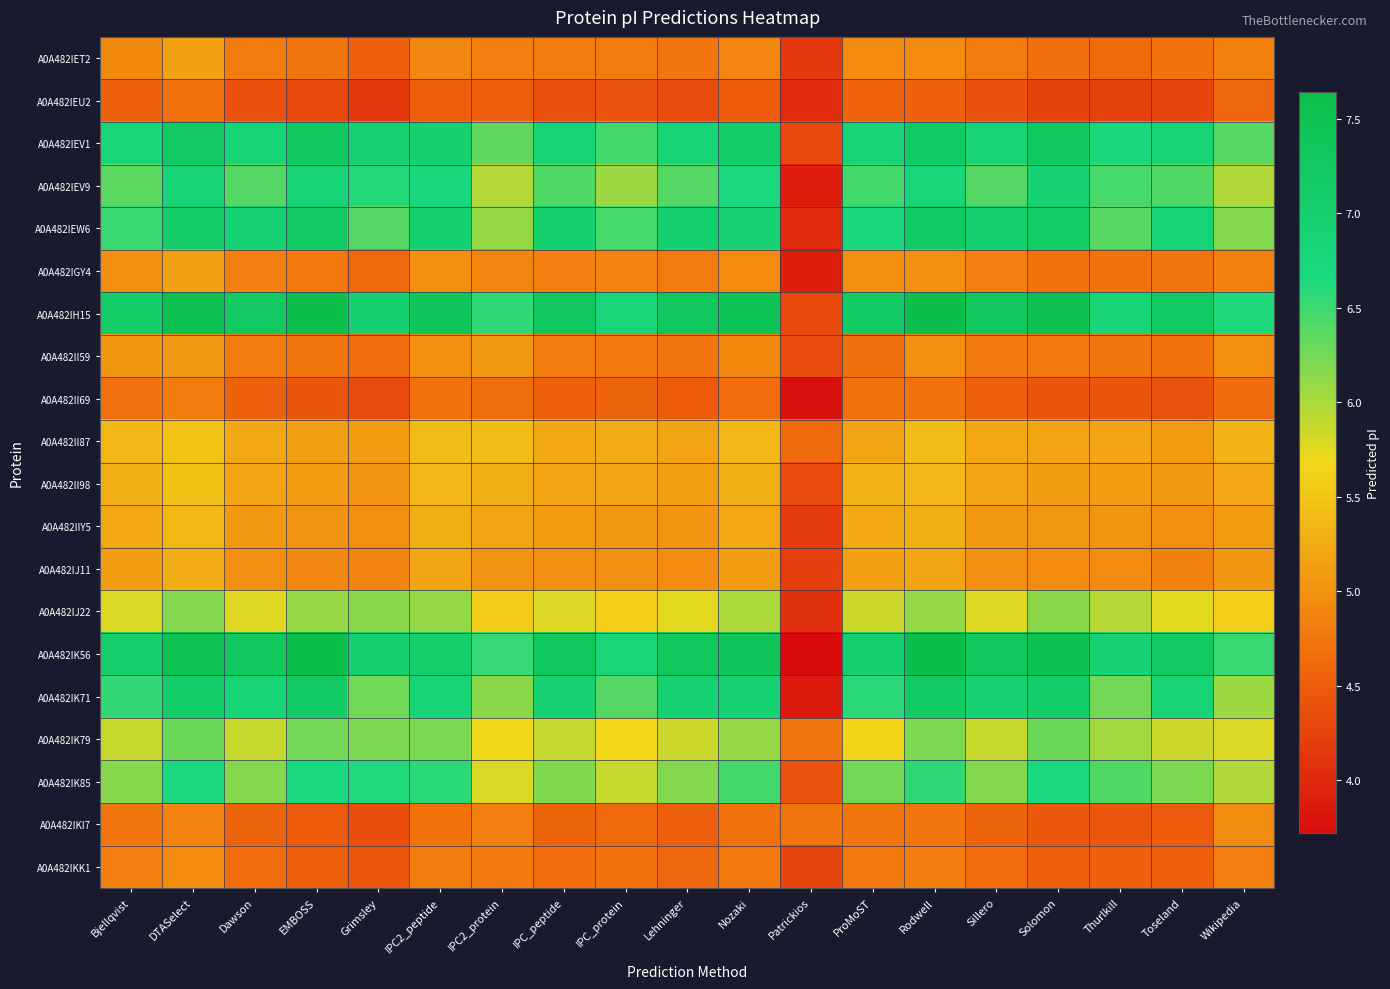

Reading left to right, list all the values displayed in this chart.

A0A482IET2: Bjellqvist=4.9	DTASelect=5.2	Dawson=4.8	EMBOSS=4.7	Grimsley=4.5	IPC2_peptide=4.9	IPC2_protein=4.8	IPC_peptide=4.8	IPC_protein=4.8	Lehninger=4.7	Nozaki=4.9	Patrickios=4.2	ProMoST=4.9	Rodwell=4.9	Sillero=4.8	Solomon=4.7	Thurlkill=4.6	Toseland=4.7	Wikipedia=4.8
A0A482IEU2: Bjellqvist=4.5	DTASelect=4.7	Dawson=4.4	EMBOSS=4.3	Grimsley=4.2	IPC2_peptide=4.5	IPC2_protein=4.5	IPC_peptide=4.4	IPC_protein=4.4	Lehninger=4.3	Nozaki=4.5	Patrickios=4.0	ProMoST=4.6	Rodwell=4.5	Sillero=4.4	Solomon=4.3	Thurlkill=4.2	Toseland=4.3	Wikipedia=4.6
A0A482IEV1: Bjellqvist=6.8	DTASelect=7.2	Dawson=6.8	EMBOSS=7.3	Grimsley=6.9	IPC2_peptide=7.0	IPC2_protein=6.3	IPC_peptide=6.8	IPC_protein=6.5	Lehninger=6.8	Nozaki=7.1	Patrickios=4.3	ProMoST=6.8	Rodwell=7.2	Sillero=6.8	Solomon=7.3	Thurlkill=6.7	Toseland=6.8	Wikipedia=6.4
A0A482IEV9: Bjellqvist=6.4	DTASelect=6.9	Dawson=6.4	EMBOSS=6.9	Grimsley=6.6	IPC2_peptide=6.7	IPC2_protein=6.0	IPC_peptide=6.4	IPC_protein=6.1	Lehninger=6.4	Nozaki=6.7	Patrickios=3.9	ProMoST=6.5	Rodwell=6.8	Sillero=6.4	Solomon=6.9	Thurlkill=6.5	Toseland=6.4	Wikipedia=6.0
A0A482IEW6: Bjellqvist=6.5	DTASelect=7.1	Dawson=6.9	EMBOSS=7.2	Grimsley=6.4	IPC2_peptide=7.0	IPC2_protein=6.1	IPC_peptide=7.0	IPC_protein=6.5	Lehninger=7.0	Nozaki=6.9	Patrickios=4.0	ProMoST=6.7	Rodwell=7.2	Sillero=7.0	Solomon=7.1	Thurlkill=6.4	Toseland=6.9	Wikipedia=6.2
A0A482IGY4: Bjellqvist=5.0	DTASelect=5.2	Dawson=4.8	EMBOSS=4.7	Grimsley=4.6	IPC2_peptide=5.0	IPC2_protein=4.9	IPC_peptide=4.8	IPC_protein=4.9	Lehninger=4.8	Nozaki=4.9	Patrickios=3.9	ProMoST=5.0	Rodwell=5.0	Sillero=4.8	Solomon=4.7	Thurlkill=4.7	Toseland=4.7	Wikipedia=4.8
A0A482IH15: Bjellqvist=7.1	DTASelect=7.5	Dawson=7.2	EMBOSS=7.6	Grimsley=7.0	IPC2_peptide=7.4	IPC2_protein=6.6	IPC_peptide=7.3	IPC_protein=6.8	Lehninger=7.3	Nozaki=7.4	Patrickios=4.3	ProMoST=7.2	Rodwell=7.6	Sillero=7.3	Solomon=7.6	Thurlkill=6.8	Toseland=7.2	Wikipedia=6.6
A0A482II59: Bjellqvist=5.0	DTASelect=5.1	Dawson=4.8	EMBOSS=4.7	Grimsley=4.6	IPC2_peptide=5.0	IPC2_protein=5.1	IPC_peptide=4.8	IPC_protein=4.8	Lehninger=4.7	Nozaki=4.9	Patrickios=4.3	ProMoST=4.7	Rodwell=5.0	Sillero=4.8	Solomon=4.7	Thurlkill=4.7	Toseland=4.7	Wikipedia=5.0
A0A482II69: Bjellqvist=4.7	DTASelect=4.8	Dawson=4.5	EMBOSS=4.4	Grimsley=4.3	IPC2_peptide=4.7	IPC2_protein=4.7	IPC_peptide=4.5	IPC_protein=4.6	Lehninger=4.5	Nozaki=4.6	Patrickios=3.8	ProMoST=4.7	Rodwell=4.7	Sillero=4.5	Solomon=4.4	Thurlkill=4.4	Toseland=4.4	Wikipedia=4.6
A0A482II87: Bjellqvist=5.3	DTASelect=5.5	Dawson=5.2	EMBOSS=5.1	Grimsley=5.1	IPC2_peptide=5.4	IPC2_protein=5.4	IPC_peptide=5.2	IPC_protein=5.2	Lehninger=5.2	Nozaki=5.3	Patrickios=4.6	ProMoST=5.2	Rodwell=5.4	Sillero=5.2	Solomon=5.2	Thurlkill=5.2	Toseland=5.1	Wikipedia=5.3
A0A482II98: Bjellqvist=5.3	DTASelect=5.5	Dawson=5.2	EMBOSS=5.1	Grimsley=5.0	IPC2_peptide=5.3	IPC2_protein=5.3	IPC_peptide=5.2	IPC_protein=5.2	Lehninger=5.1	Nozaki=5.3	Patrickios=4.3	ProMoST=5.3	Rodwell=5.4	Sillero=5.2	Solomon=5.1	Thurlkill=5.1	Toseland=5.1	Wikipedia=5.2
A0A482IIY5: Bjellqvist=5.2	DTASelect=5.4	Dawson=5.1	EMBOSS=5.0	Grimsley=5.0	IPC2_peptide=5.3	IPC2_protein=5.2	IPC_peptide=5.1	IPC_protein=5.1	Lehninger=5.0	Nozaki=5.2	Patrickios=4.2	ProMoST=5.2	Rodwell=5.3	Sillero=5.1	Solomon=5.1	Thurlkill=5.0	Toseland=5.0	Wikipedia=5.1
A0A482IJ11: Bjellqvist=5.1	DTASelect=5.3	Dawson=5.0	EMBOSS=4.9	Grimsley=4.9	IPC2_peptide=5.2	IPC2_protein=5.0	IPC_peptide=5.0	IPC_protein=5.0	Lehninger=4.9	Nozaki=5.1	Patrickios=4.2	ProMoST=5.1	Rodwell=5.2	Sillero=5.0	Solomon=4.9	Thurlkill=4.9	Toseland=4.9	Wikipedia=5.0
A0A482IJ22: Bjellqvist=5.8	DTASelect=6.2	Dawson=5.8	EMBOSS=6.1	Grimsley=6.1	IPC2_peptide=6.1	IPC2_protein=5.6	IPC_peptide=5.8	IPC_protein=5.6	Lehninger=5.8	Nozaki=6.0	Patrickios=4.1	ProMoST=5.9	Rodwell=6.1	Sillero=5.8	Solomon=6.1	Thurlkill=6.0	Toseland=5.8	Wikipedia=5.6
A0A482IK56: Bjellqvist=7.0	DTASelect=7.5	Dawson=7.3	EMBOSS=7.6	Grimsley=7.0	IPC2_peptide=7.1	IPC2_protein=6.5	IPC_peptide=7.3	IPC_protein=6.8	Lehninger=7.3	Nozaki=7.4	Patrickios=3.7	ProMoST=7.0	Rodwell=7.6	Sillero=7.3	Solomon=7.5	Thurlkill=6.9	Toseland=7.2	Wikipedia=6.5
A0A482IK71: Bjellqvist=6.5	DTASelect=7.1	Dawson=6.8	EMBOSS=7.2	Grimsley=6.3	IPC2_peptide=6.8	IPC2_protein=6.1	IPC_peptide=6.9	IPC_protein=6.4	Lehninger=6.9	Nozaki=6.9	Patrickios=3.8	ProMoST=6.6	Rodwell=7.2	Sillero=6.9	Solomon=7.1	Thurlkill=6.3	Toseland=6.8	Wikipedia=6.1
A0A482IK79: Bjellqvist=5.9	DTASelect=6.3	Dawson=5.9	EMBOSS=6.2	Grimsley=6.2	IPC2_peptide=6.2	IPC2_protein=5.7	IPC_peptide=5.9	IPC_protein=5.7	Lehninger=5.9	Nozaki=6.1	Patrickios=4.7	ProMoST=5.6	Rodwell=6.2	Sillero=5.9	Solomon=6.3	Thurlkill=6.0	Toseland=5.9	Wikipedia=5.8
A0A482IK85: Bjellqvist=6.2	DTASelect=6.7	Dawson=6.2	EMBOSS=6.6	Grimsley=6.6	IPC2_peptide=6.6	IPC2_protein=5.8	IPC_peptide=6.2	IPC_protein=5.9	Lehninger=6.2	Nozaki=6.5	Patrickios=4.4	ProMoST=6.3	Rodwell=6.6	Sillero=6.2	Solomon=6.7	Thurlkill=6.4	Toseland=6.2	Wikipedia=6.0
A0A482IKI7: Bjellqvist=4.7	DTASelect=4.9	Dawson=4.6	EMBOSS=4.5	Grimsley=4.4	IPC2_peptide=4.7	IPC2_protein=4.8	IPC_peptide=4.6	IPC_protein=4.6	Lehninger=4.5	Nozaki=4.7	Patrickios=4.7	ProMoST=4.7	Rodwell=4.7	Sillero=4.6	Solomon=4.5	Thurlkill=4.4	Toseland=4.5	Wikipedia=4.9
A0A482IKK1: Bjellqvist=4.8	DTASelect=4.9	Dawson=4.6	EMBOSS=4.5	Grimsley=4.4	IPC2_peptide=4.8	IPC2_protein=4.8	IPC_peptide=4.6	IPC_protein=4.7	Lehninger=4.6	Nozaki=4.7	Patrickios=4.3	ProMoST=4.8	Rodwell=4.8	Sillero=4.6	Solomon=4.5	Thurlkill=4.5	Toseland=4.5	Wikipedia=4.8